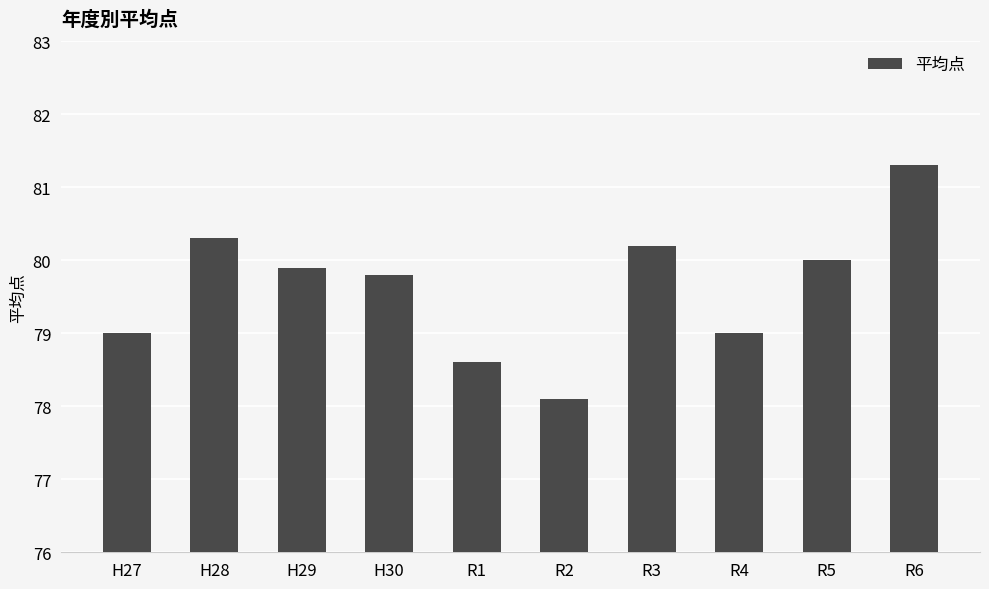

What is the maximum value shown in the chart?

81.3